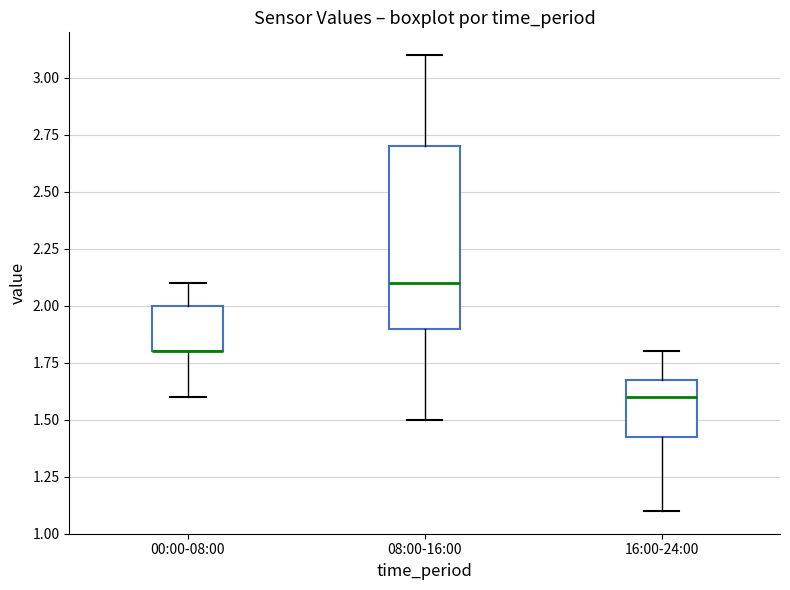

Where does the upper whisker of the box for 08:00-16:00 end on the y-axis? The values are not printed on the chart, so give them approximately, as read against the axis.

3.10